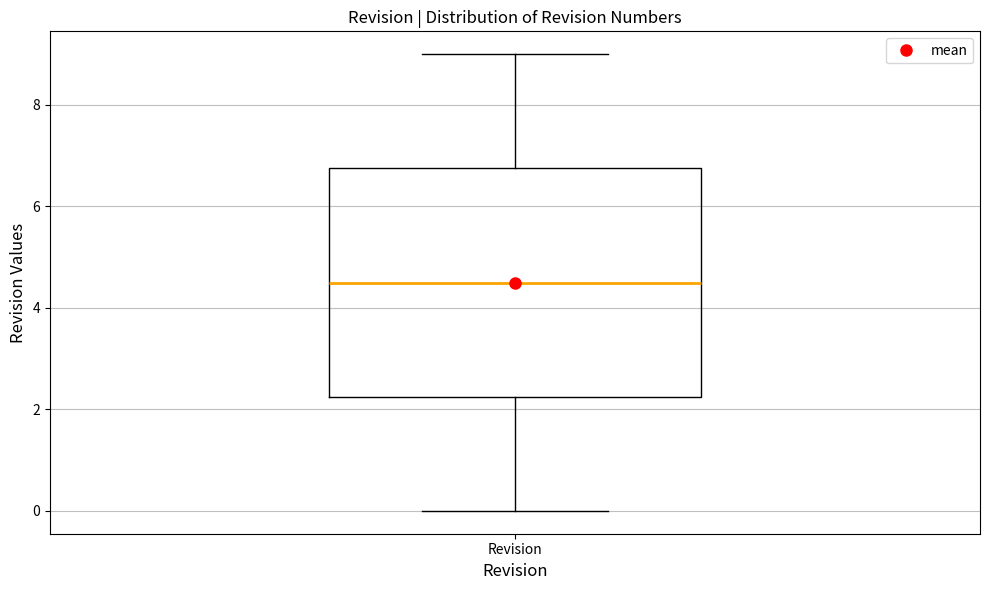

Read this box plot against the y-axis: the position of the median line, the range covered by the box, and the ends of both whiskers. The values are not printed on the chart, so give them approximately, as read against the axis.

median 4.6, box 2.2 to 6.8, whiskers 0.0 to 9.0